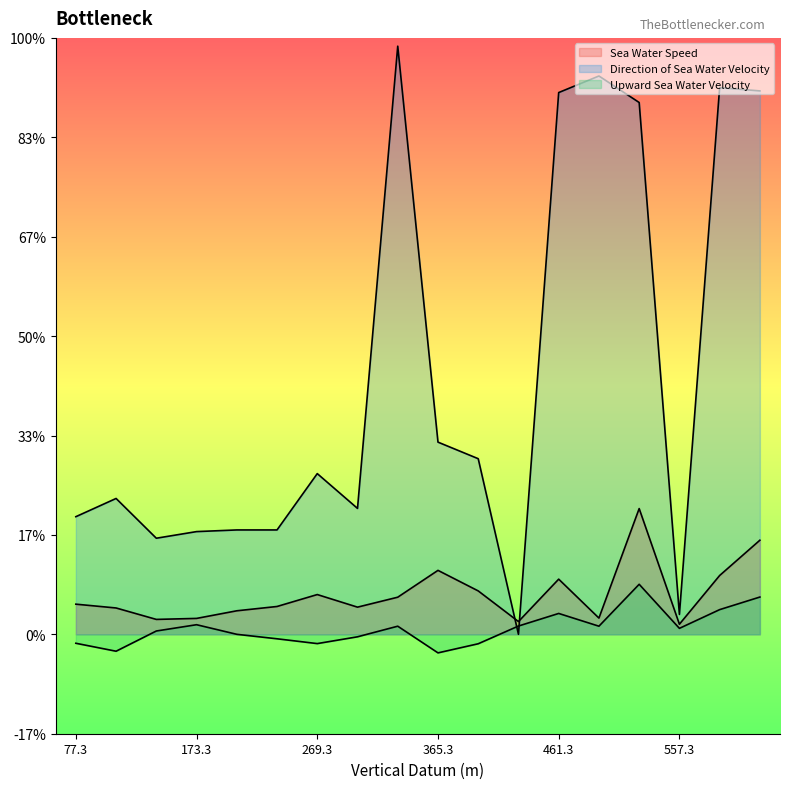

Which category has the lowest value in the sea_water_speed series?

557.3